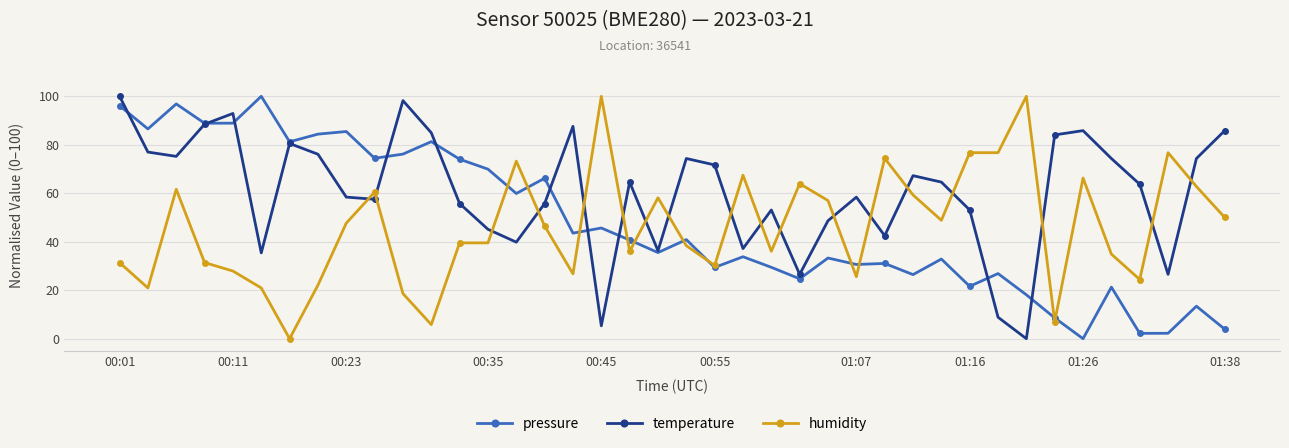

What are all the series names shown in the legend?

pressure, temperature, humidity